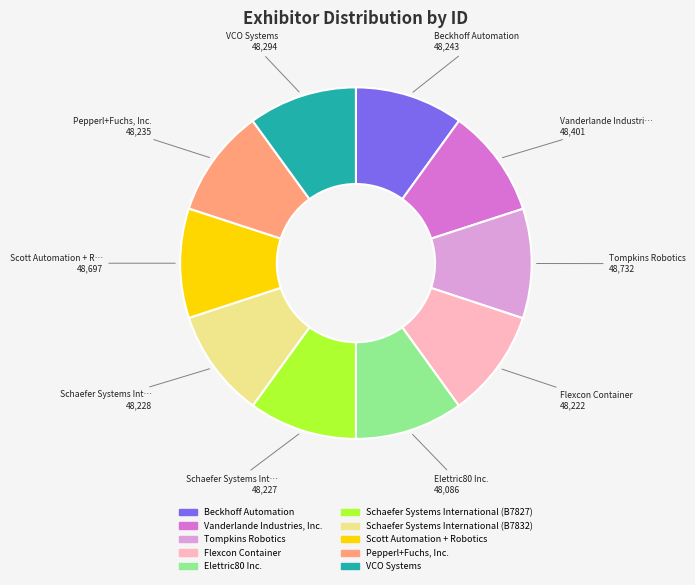

True or false: Schaefer Systems International (B7832) accounts for 18% of the total.

False